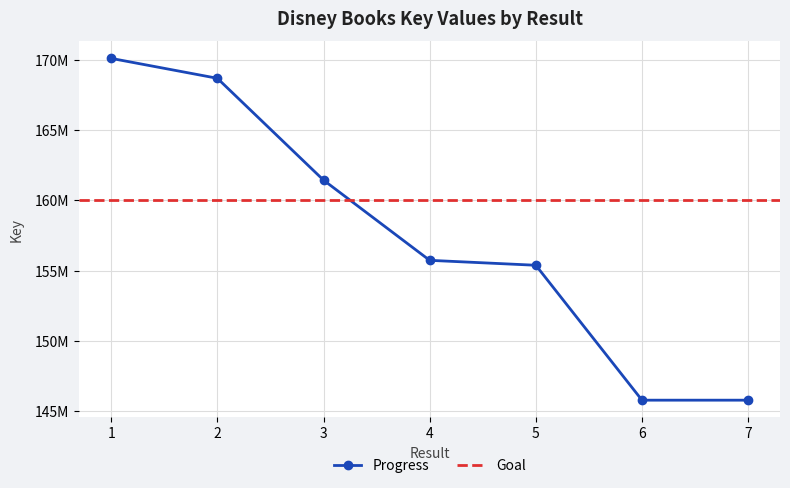

Reading right to left, what are all the values shown in this chart?

145793935	145793564	155390151	155741131	161446791	168690070	170105906